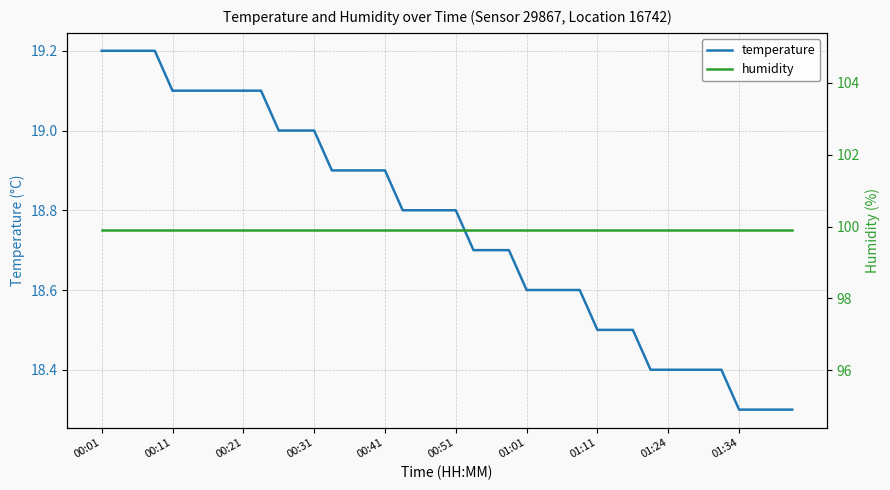

Reading left to right, list all the values displayed in this chart.

temperature: 19.2	19.2	19.2	19.2	19.1	19.1	19.1	19.1	19.1	19.1	19.0	19.0	19.0	18.9	18.9	18.9	18.9	18.8	18.8	18.8	18.8	18.7	18.7	18.7	18.6	18.6	18.6	18.6	18.5	18.5	18.5	18.4	18.4	18.4	18.4	18.4	18.3	18.3	18.3	18.3
humidity: 99.9	99.9	99.9	99.9	99.9	99.9	99.9	99.9	99.9	99.9	99.9	99.9	99.9	99.9	99.9	99.9	99.9	99.9	99.9	99.9	99.9	99.9	99.9	99.9	99.9	99.9	99.9	99.9	99.9	99.9	99.9	99.9	99.9	99.9	99.9	99.9	99.9	99.9	99.9	99.9